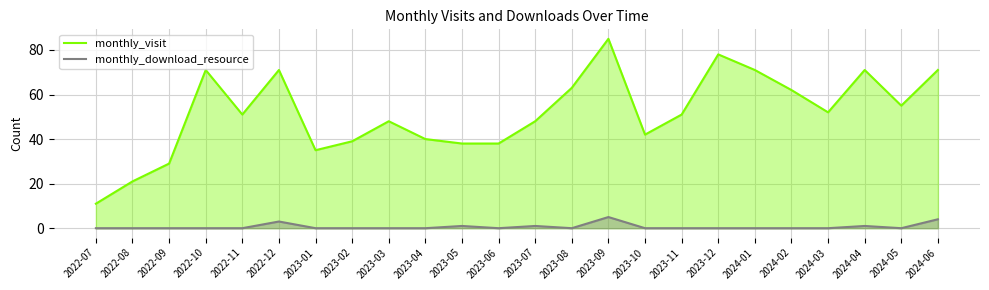

What is the label of the 13th point from the right?

2023-06